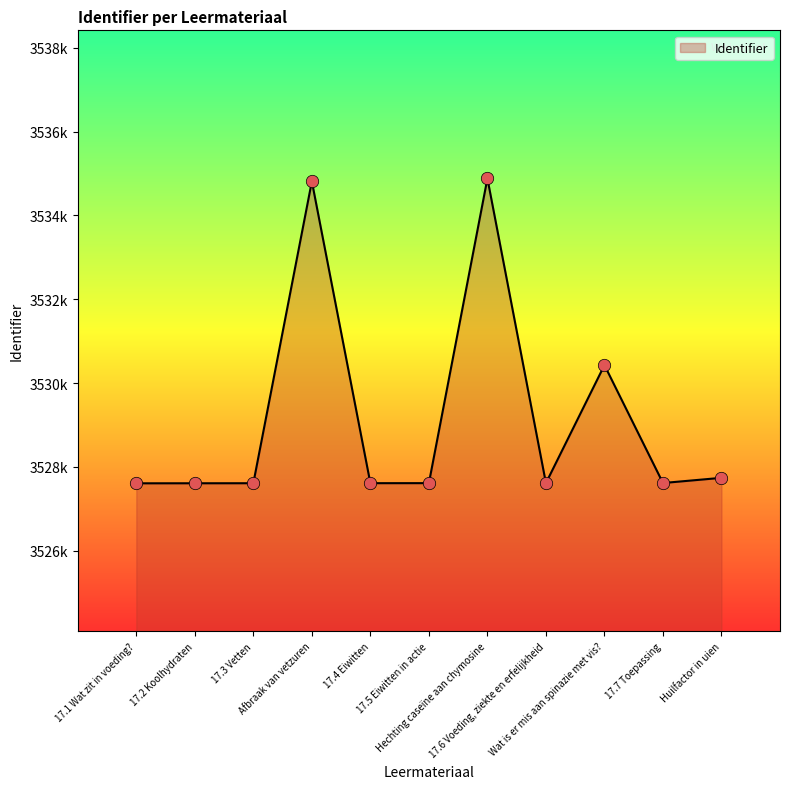

Does the chart have visible grid lines?

No